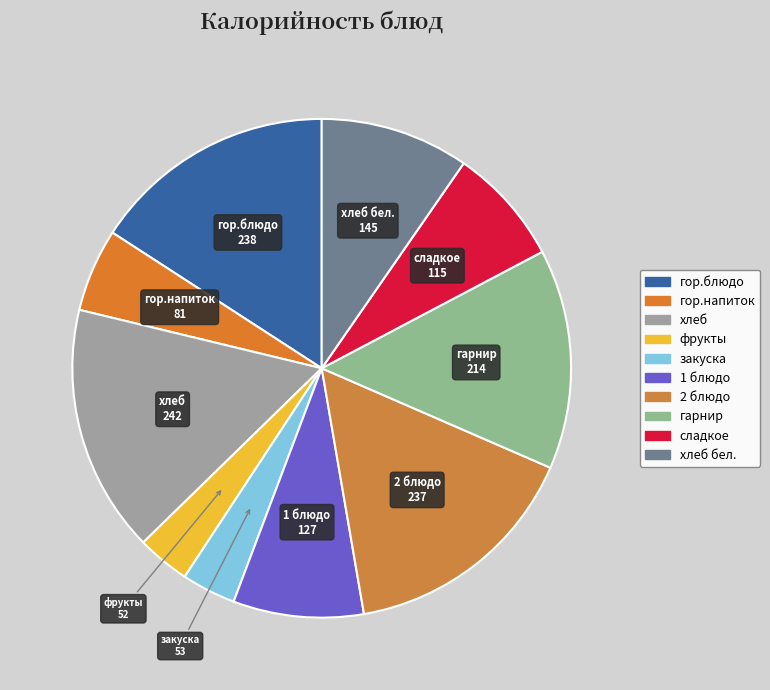

Which category has the smallest portion of the pie?

фрукты